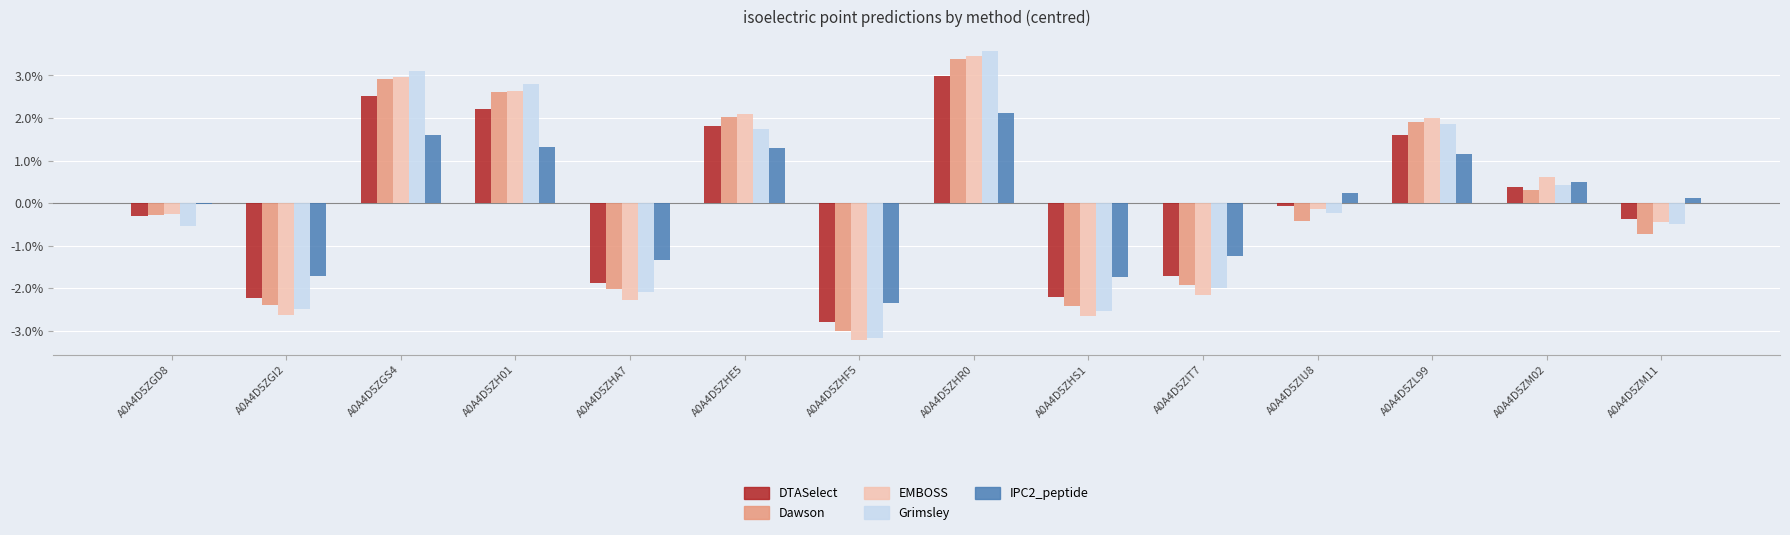

What is the difference between the Dawson values at A0A4D5ZHR0 and A0A4D5ZGI2?

5.8